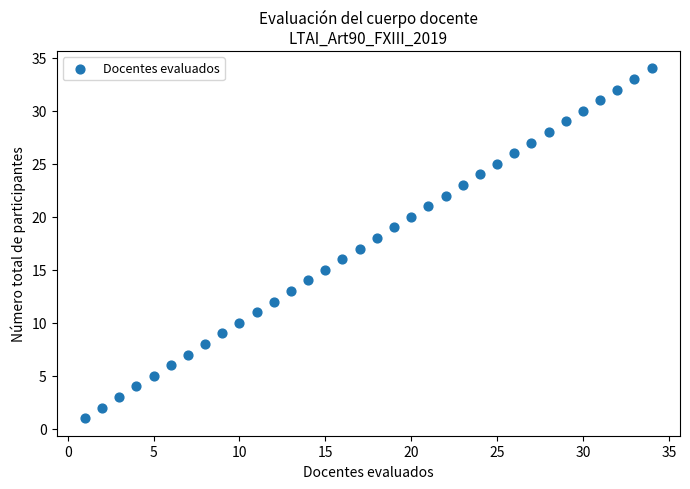

What is the range of X values (max minus min)?

33